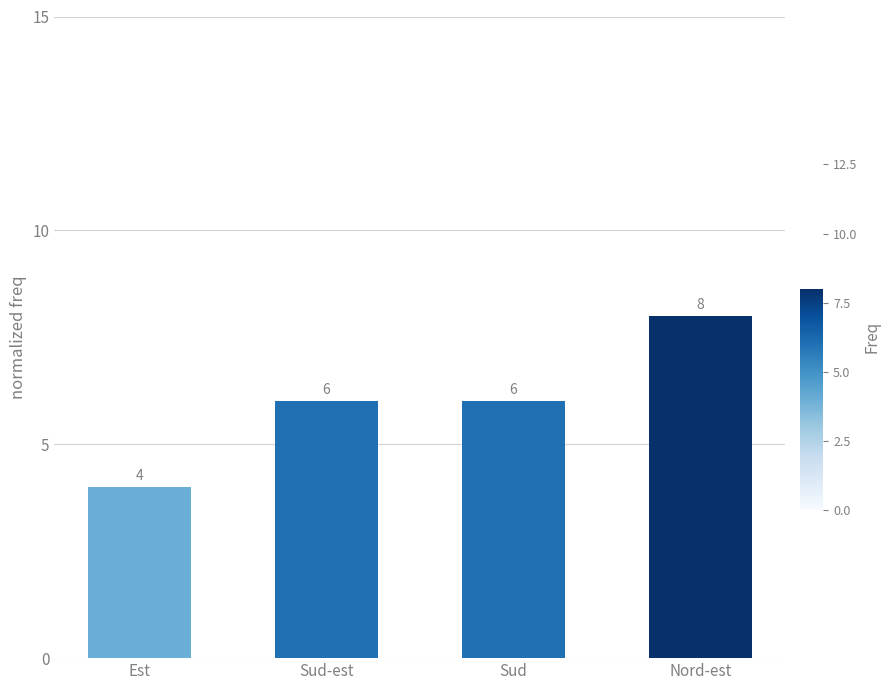

How many bars are there in total?

4